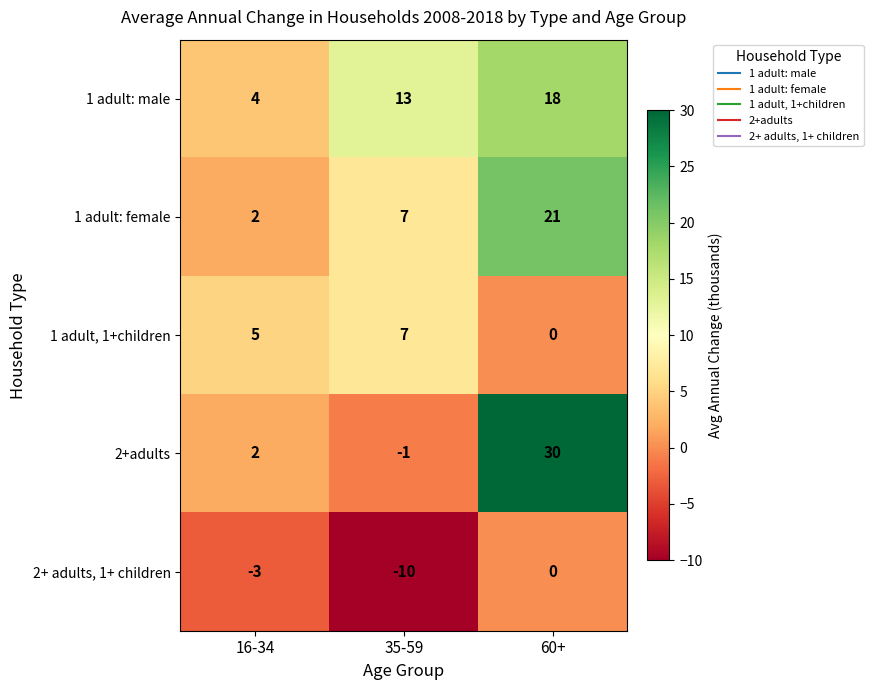

Between 35-59 and 60+, which series saw the biggest shift?

2+adults